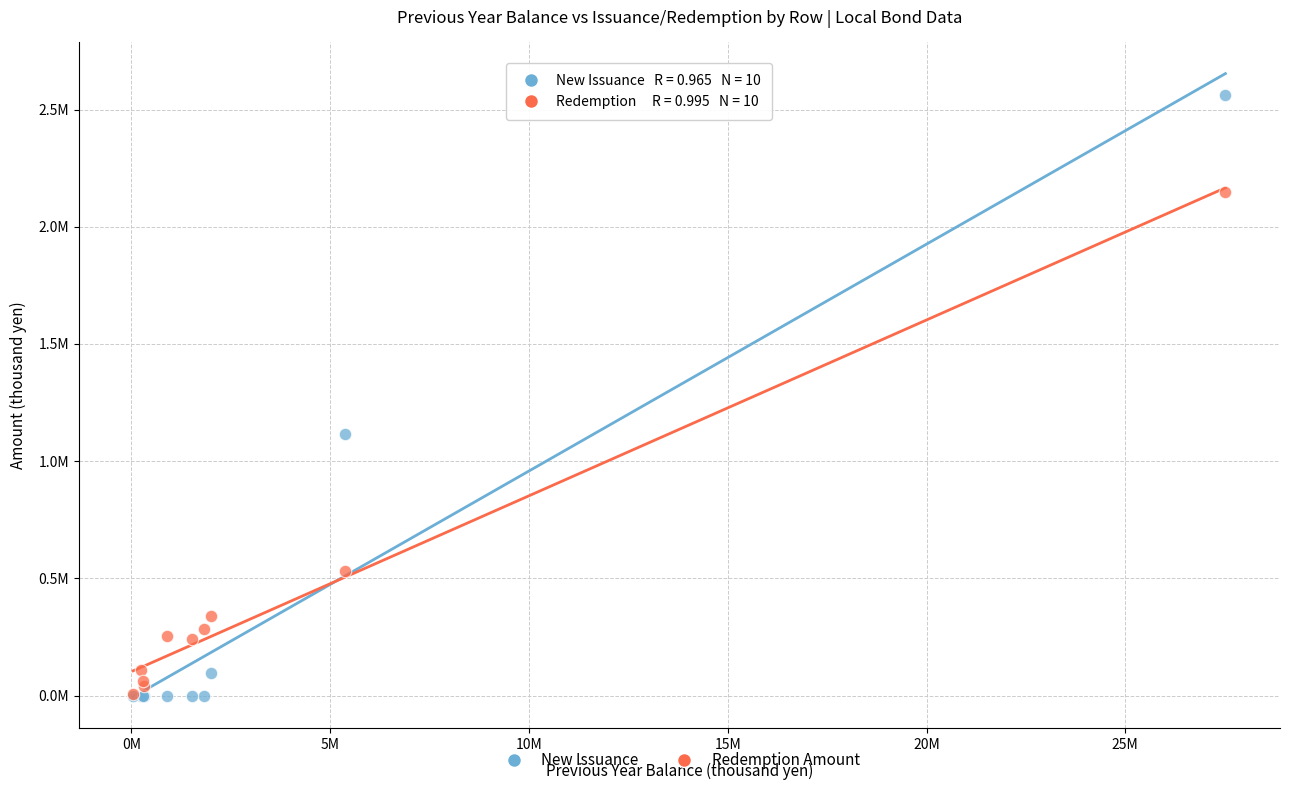

What are all the series names shown in the legend?

New Issuance, Redemption Amount